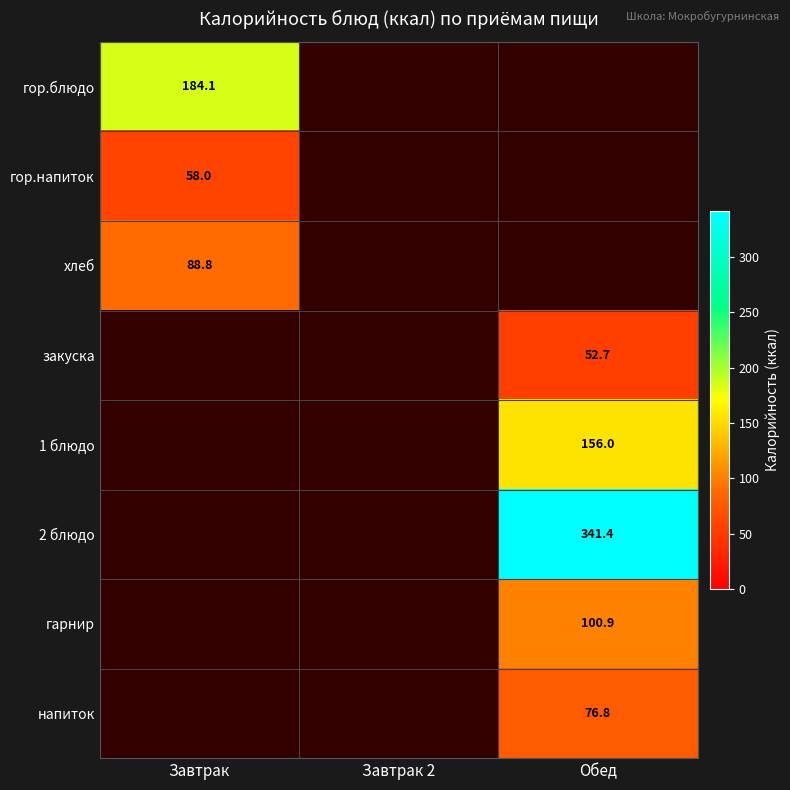

Is it true that гор.напиток equals 103.1 at Завтрак?

False